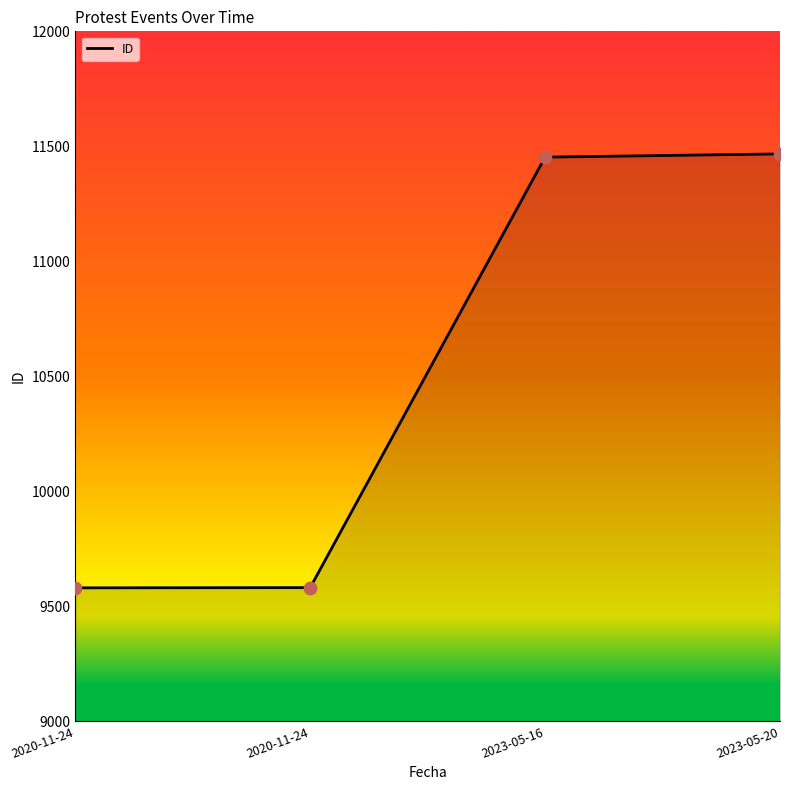

Between 2020-11-24 and 2020-11-24, which is larger?

2020-11-24